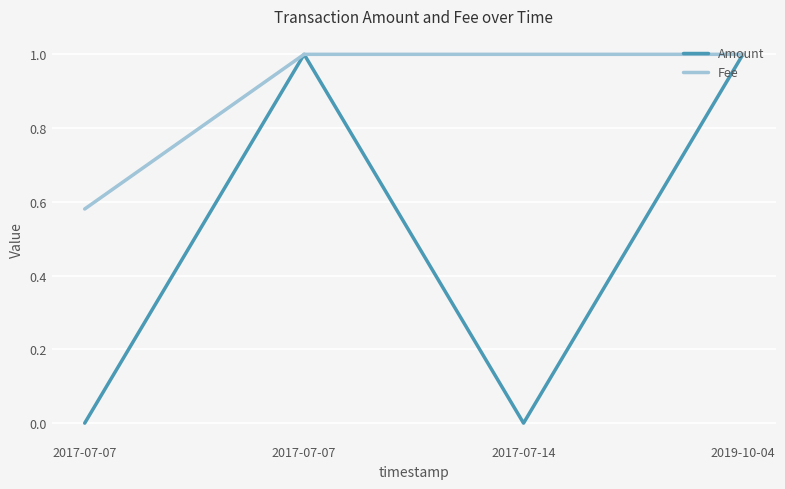

True or false: Fee and Amount intersect in this chart.

False